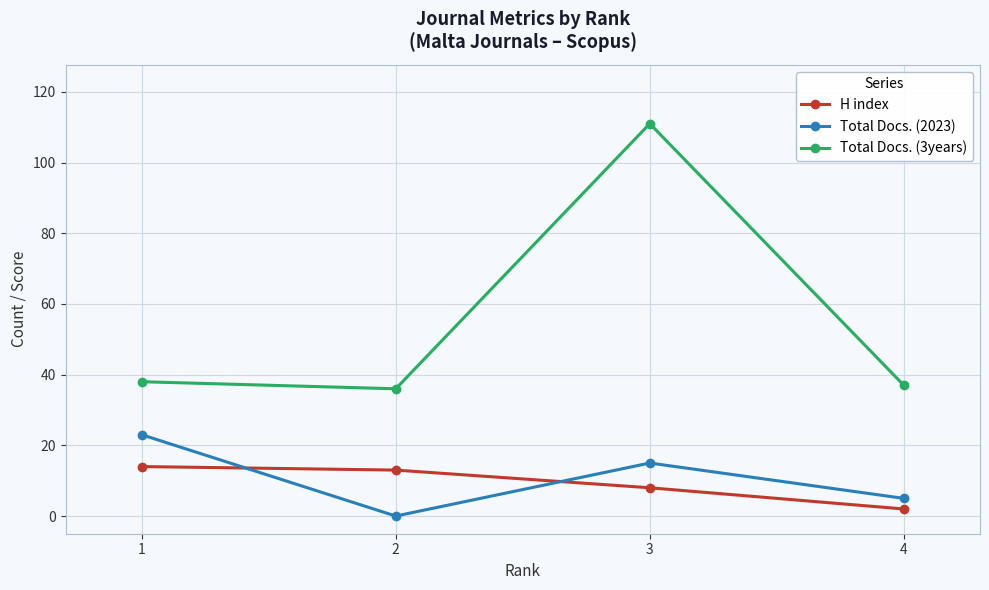

Reading left to right, what are all the values shown in this chart?

H index: 1=14	2=13	3=8	4=2
Total Docs. (2023): 1=23	2=0	3=15	4=5
Total Docs. (3years): 1=38	2=36	3=111	4=37